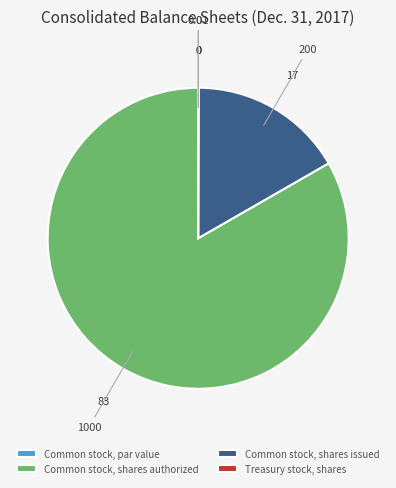

Is the sum of Common stock, shares authorized and Common stock, shares issued greater than half?

Yes